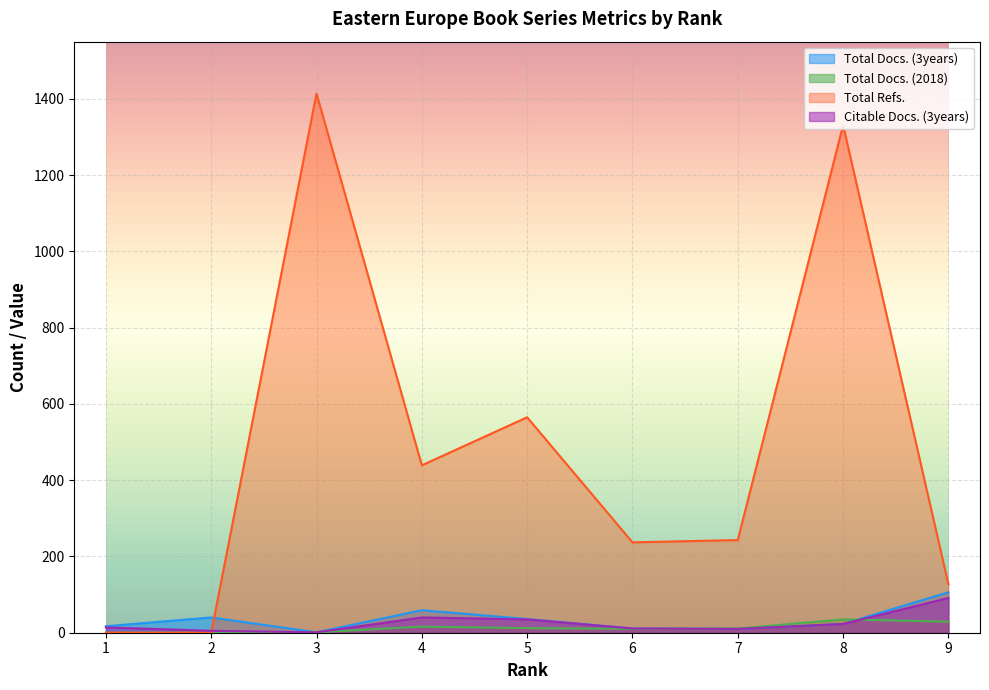

How many values in Total Refs. are above zero?

7